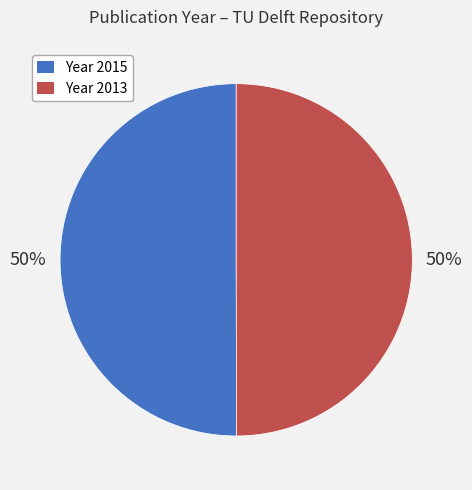

To the nearest percent, what percentage of the pie is Year 2013?

50%